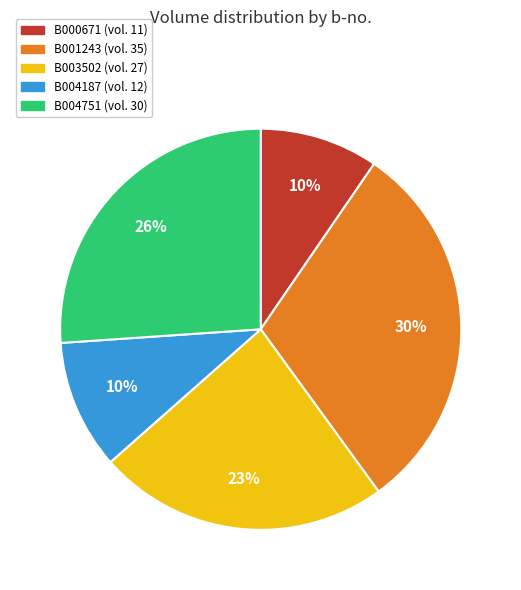

To the nearest percent, what is the combined percentage of B004187 and B000671?

20%